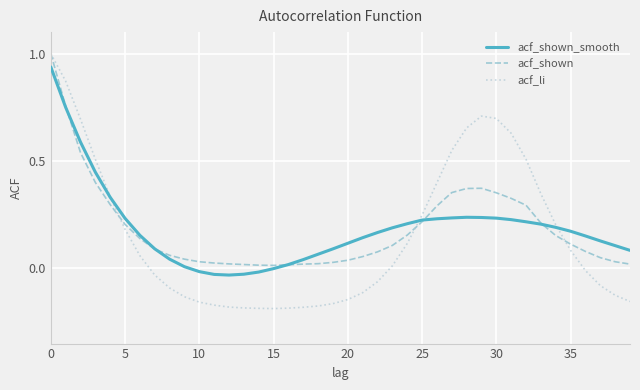

Which series has the widest spread of values?

acf_li